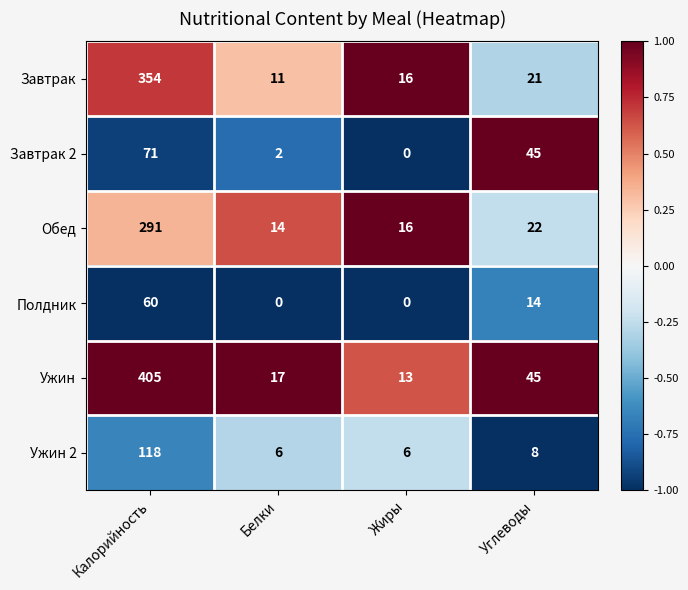

What is the highest value of the Завтрак series?

354